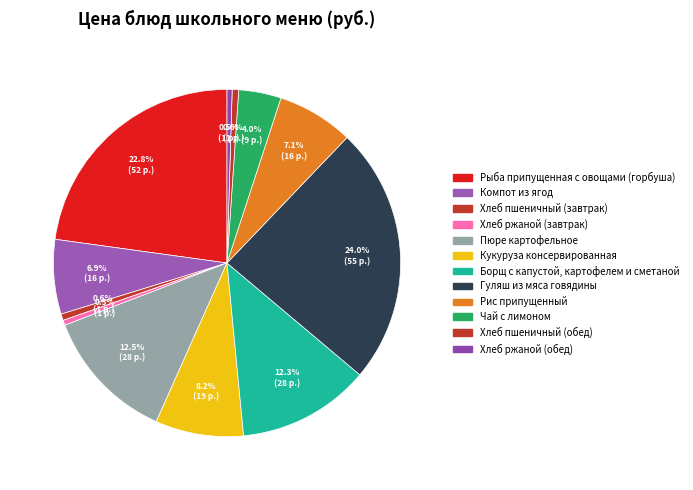

True or false: Рис припущенный accounts for 21% of the total.

False